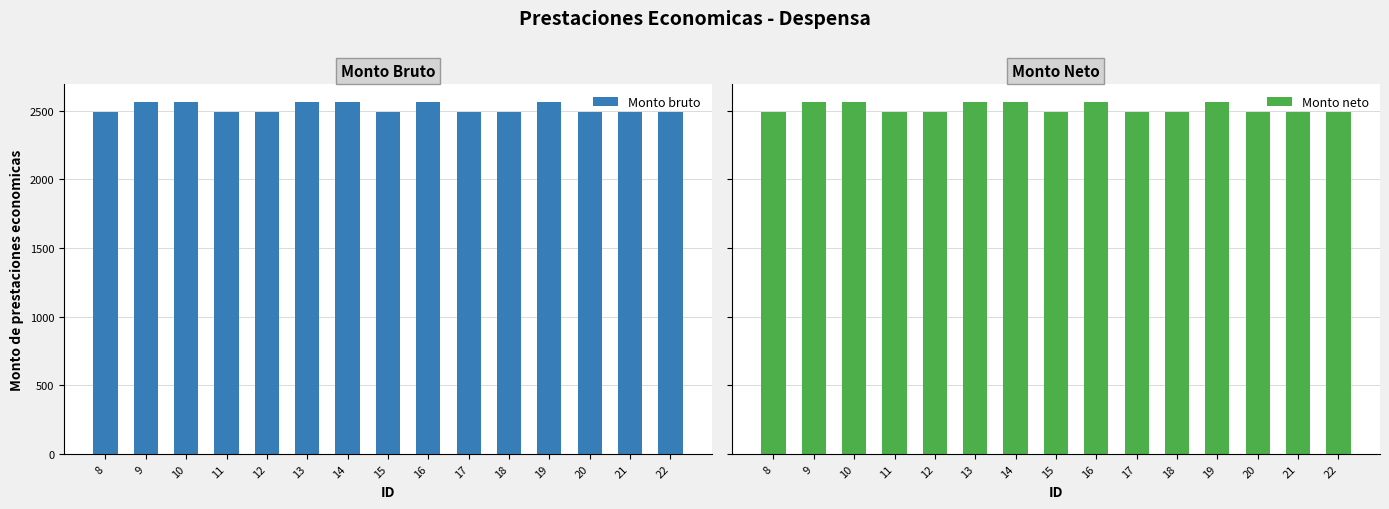

What is the total value across all series at 20?

4979.4